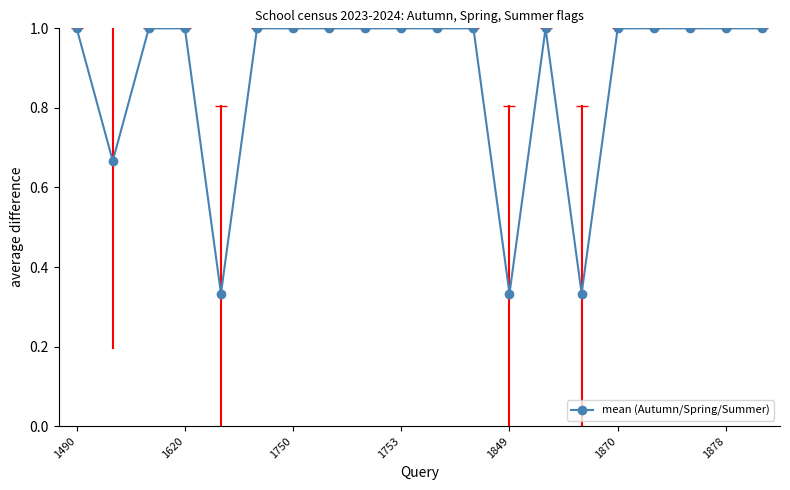

What is the value of the 3rd point from the left?

1.0